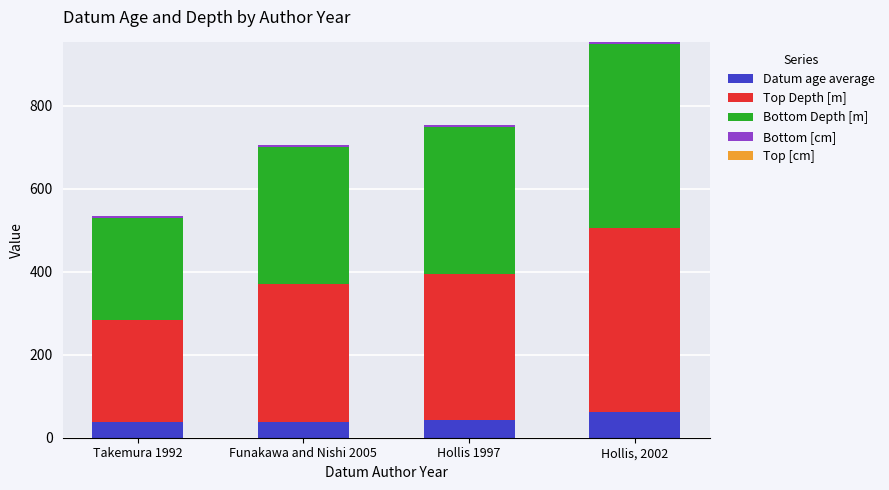

What is the sum of all Datum age average values?

182.4